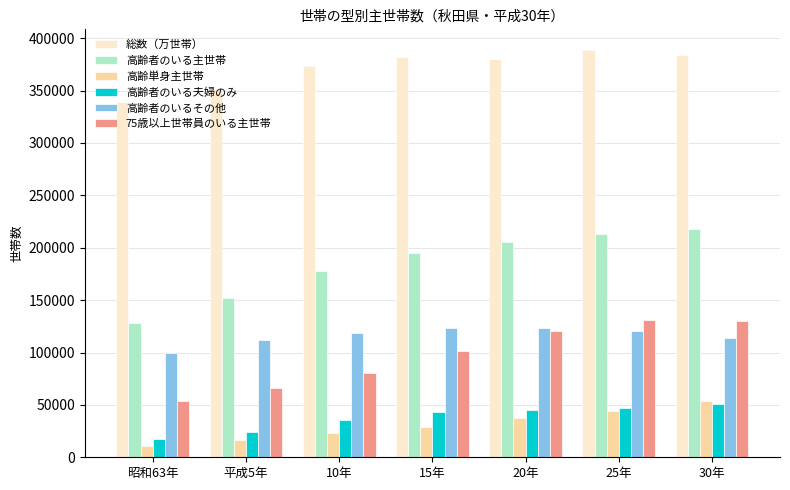

What is the average value of the 75歳以上世帯員のいる主世帯 series?

97586